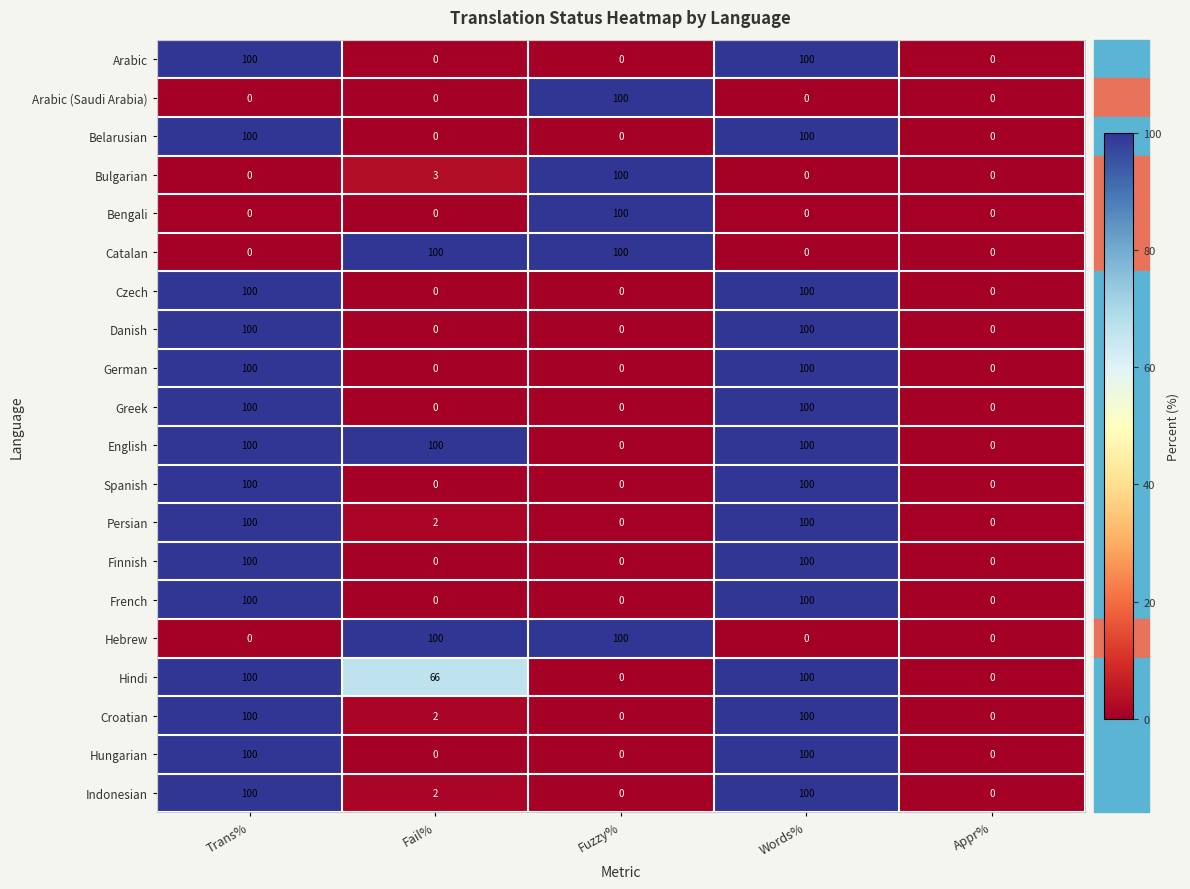

Which series has the largest total across all categories?

English